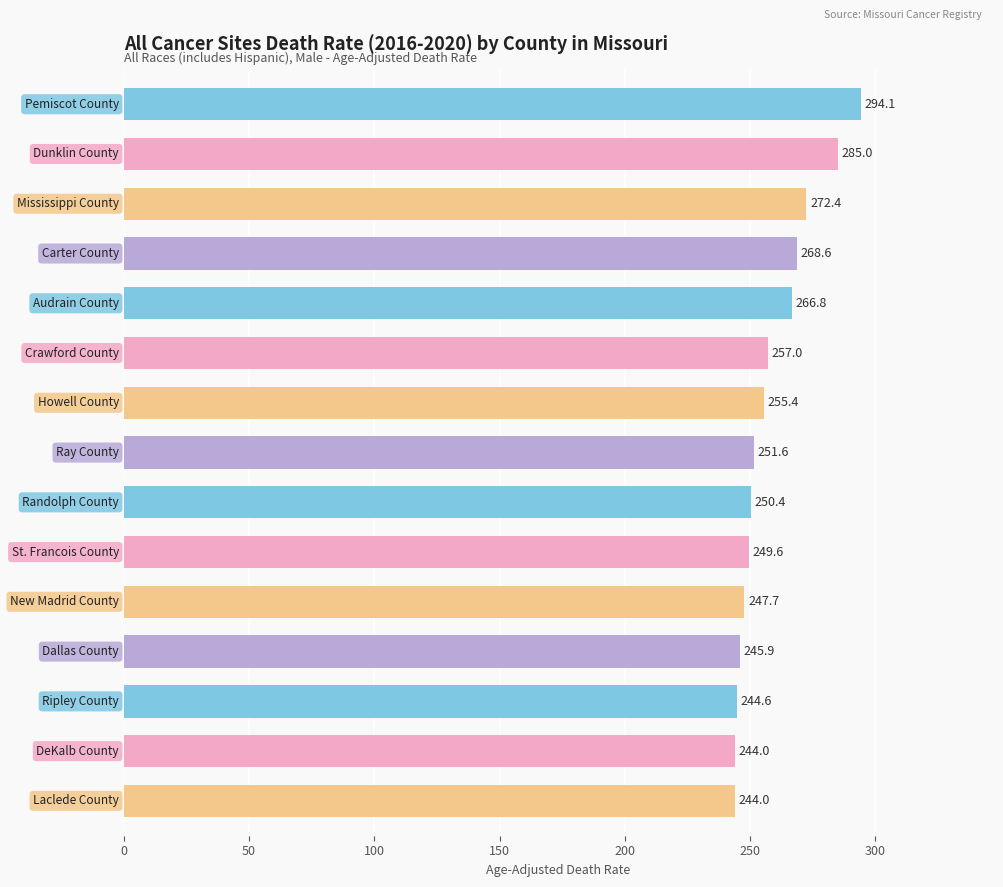

What is the difference between the maximum and minimum values?

50.1